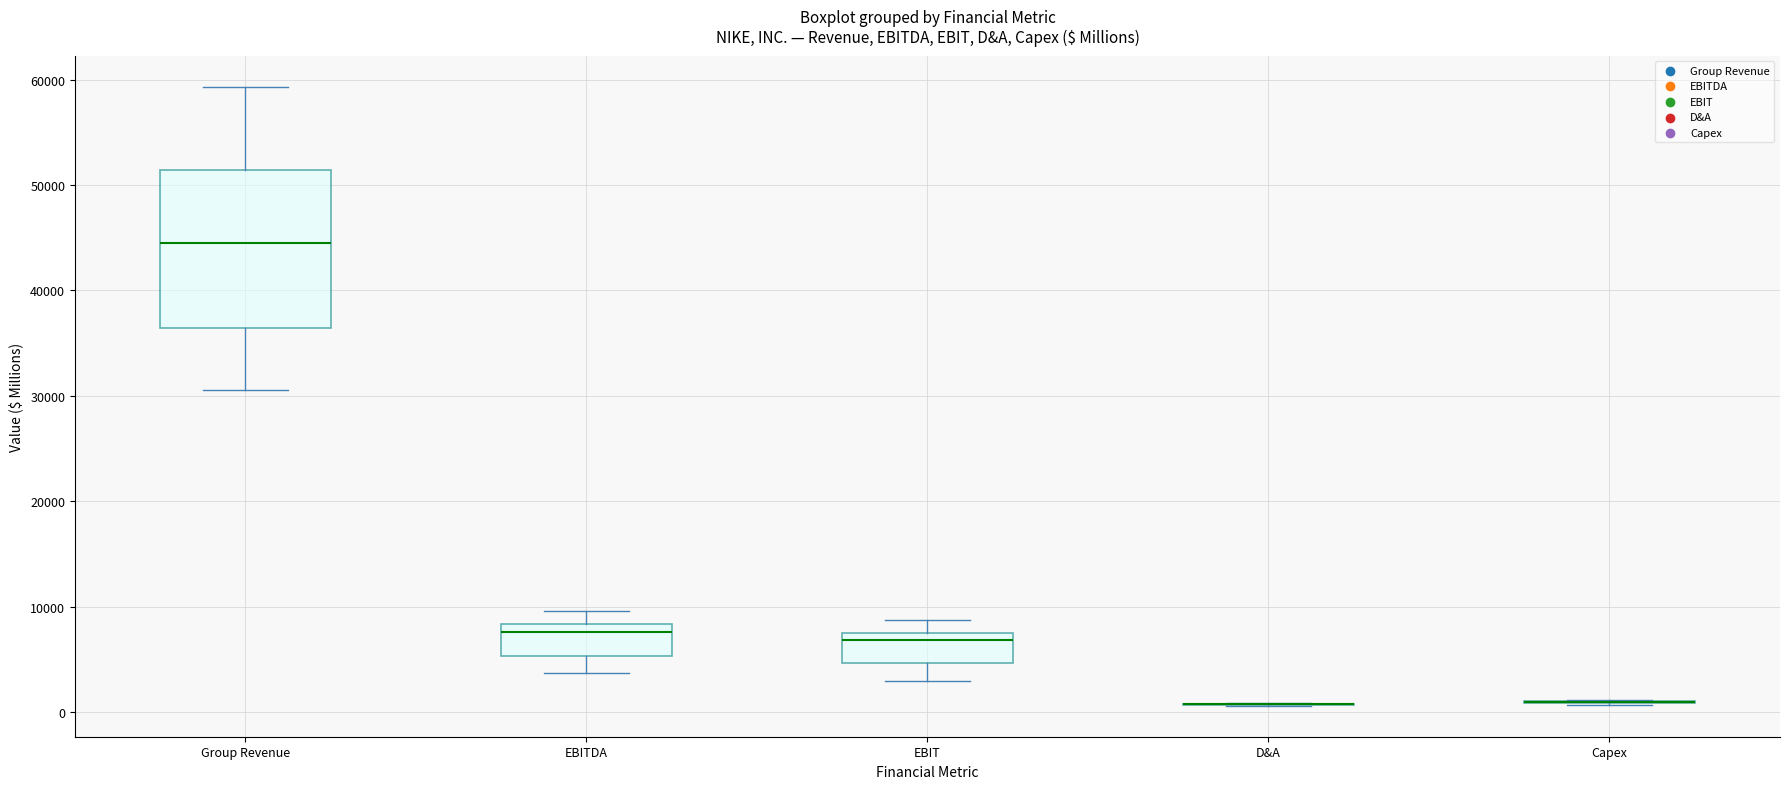

Reading left to right, transcribe this box plot: for each box, give where its median line is, the range the box spans, and where its two whiskers end, as read against the y-axis. The values are not printed on the chart, so give them approximately, as read against the axis.

Group Revenue: median 45000, box 36000 to 51000, whiskers 31000 to 59000
EBITDA: median 8000 (just below the box's upper edge), box 5000 to 8000, whiskers 4000 to 10000
EBIT: median 7000, box 5000 to 8000, whiskers 3000 to 9000
D&A: box collapsed to a line at 1000, whiskers 1000 to 1000
Capex: box collapsed to a line at 1000, whiskers 1000 to 1000